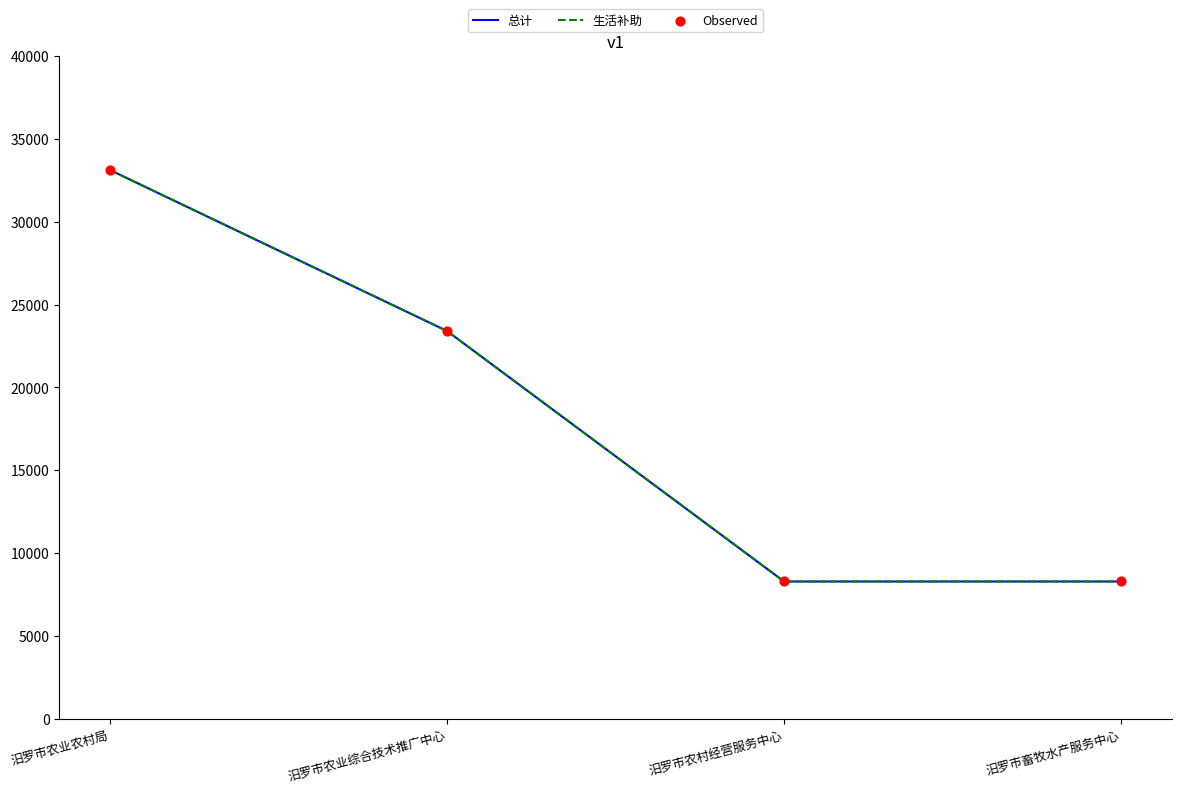

Is this an area chart (filled region under the line)?

No